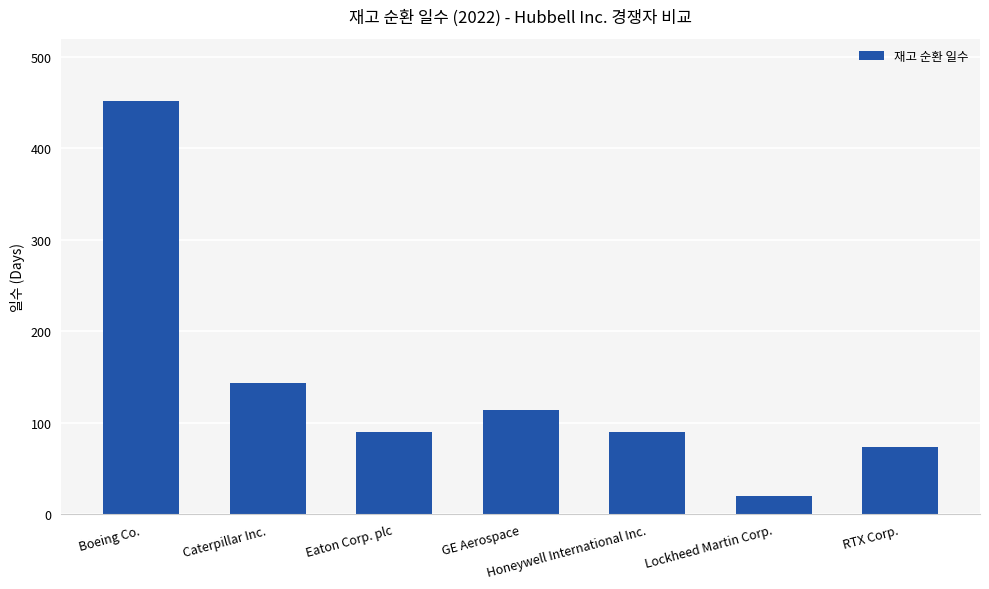

What is the difference between the second highest and second lowest values?

71